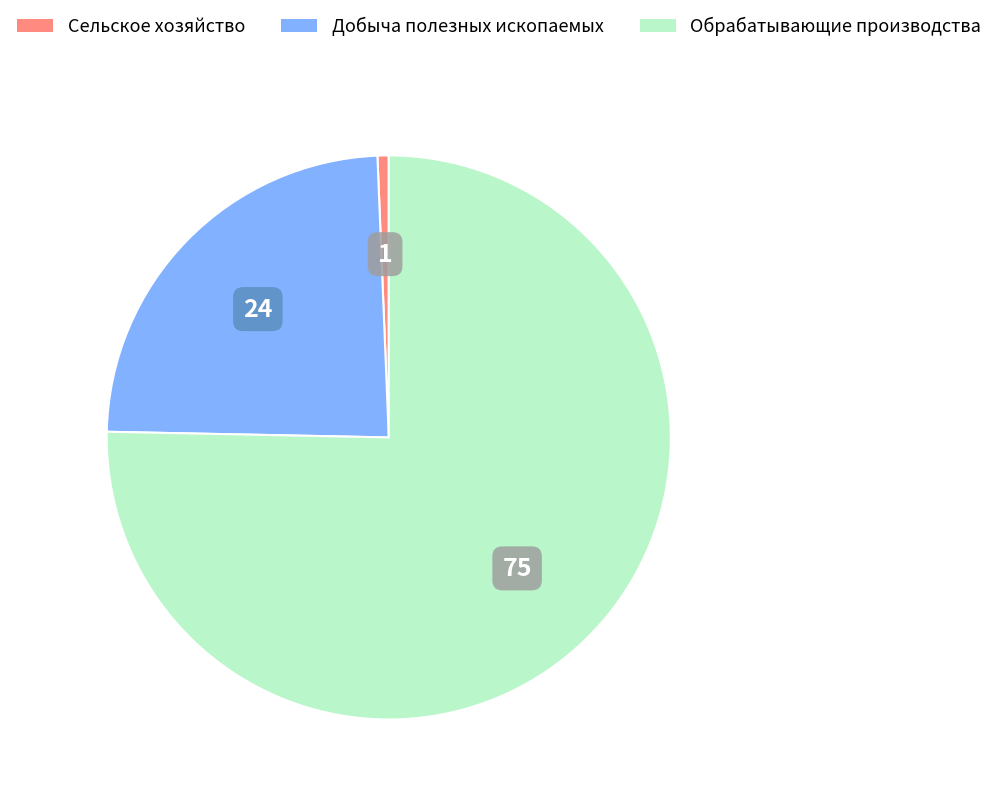

Does any single category account for the majority?

Yes